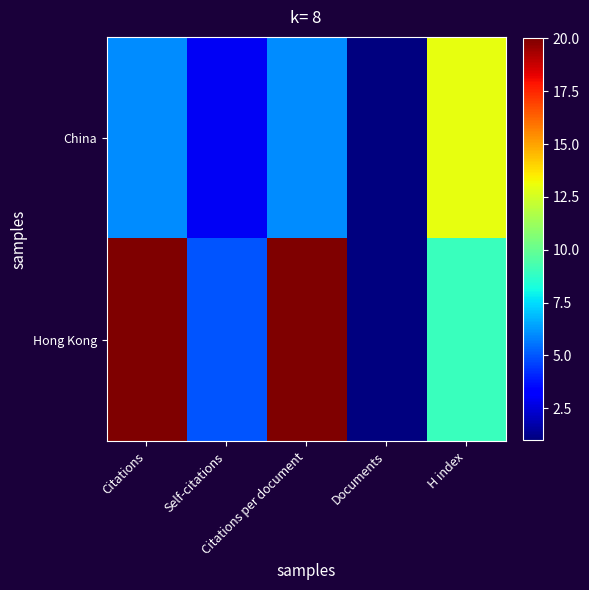

Which series has the largest total across all categories?

Hong Kong